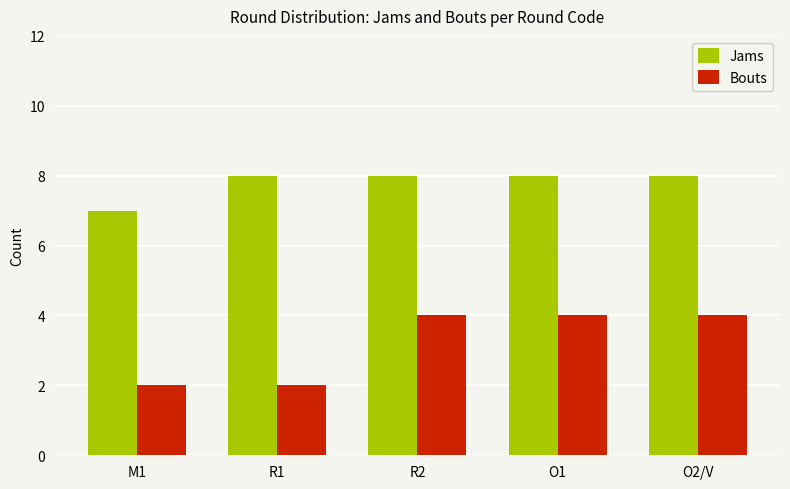

Is the value of Jams at M1 greater than the value of Bouts at O2/V?

Yes